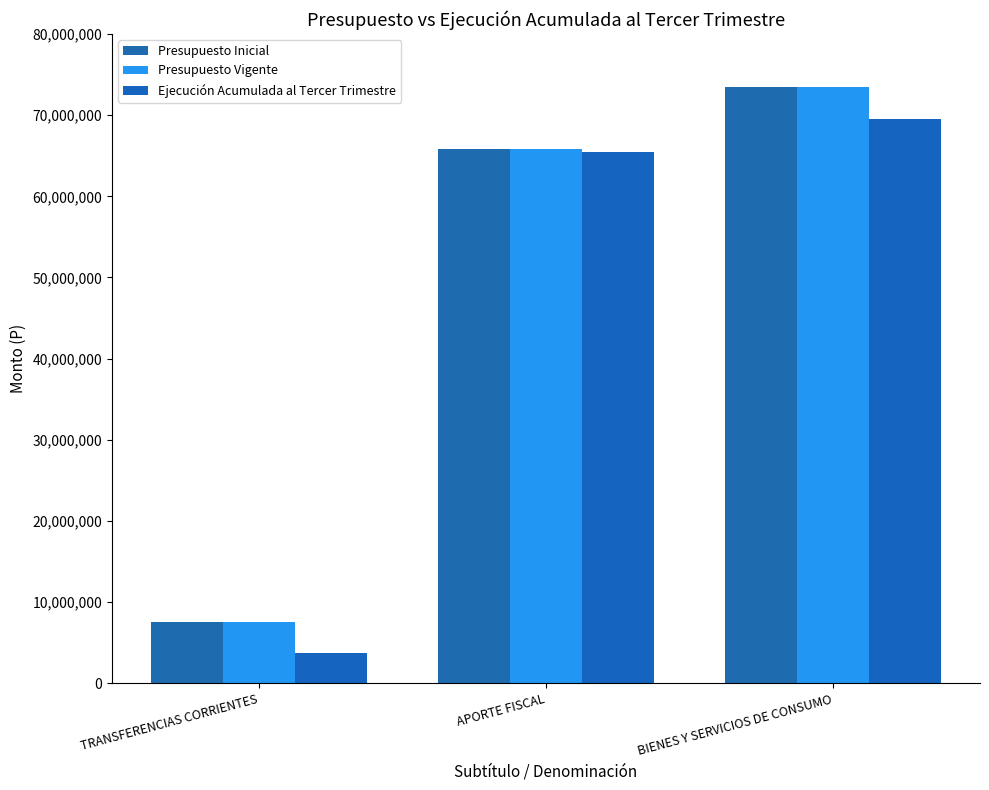

At how many categories does at least one series exceed 66267032?

1